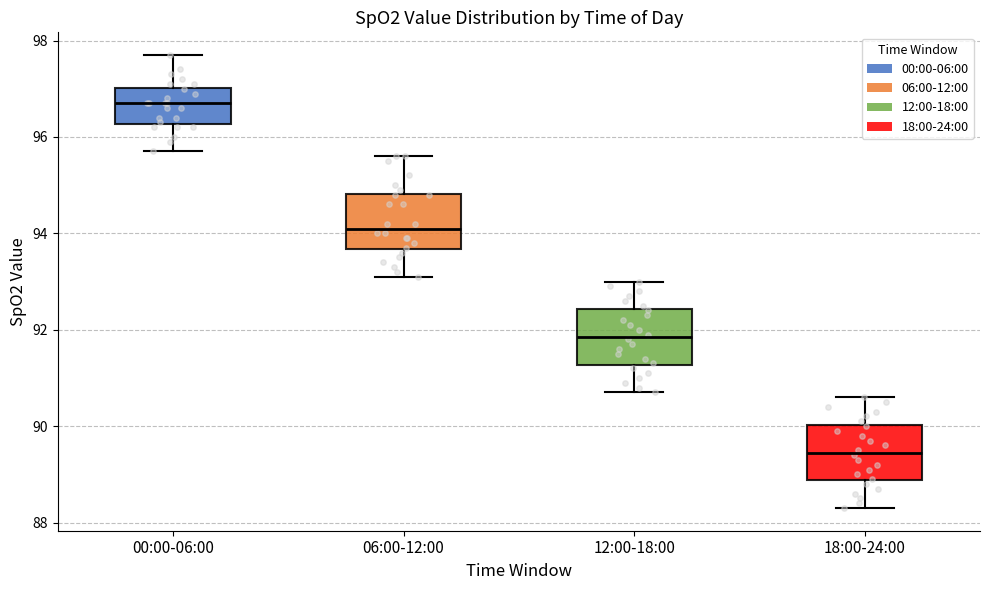

Reading left to right, read every box against the y-axis: the position of its median line, the range the box covers, and the ends of its whiskers. The values are not printed on the chart, so give them approximately, as read against the axis.

00:00-06:00: median 96.8, box 96.2 to 97.0, whiskers 95.8 to 97.8
06:00-12:00: median 94.2, box 93.6 to 94.8, whiskers 93.2 to 95.6
12:00-18:00: median 91.8, box 91.2 to 92.4, whiskers 90.8 to 93.0
18:00-24:00: median 89.4, box 88.8 to 90.0, whiskers 88.4 to 90.6